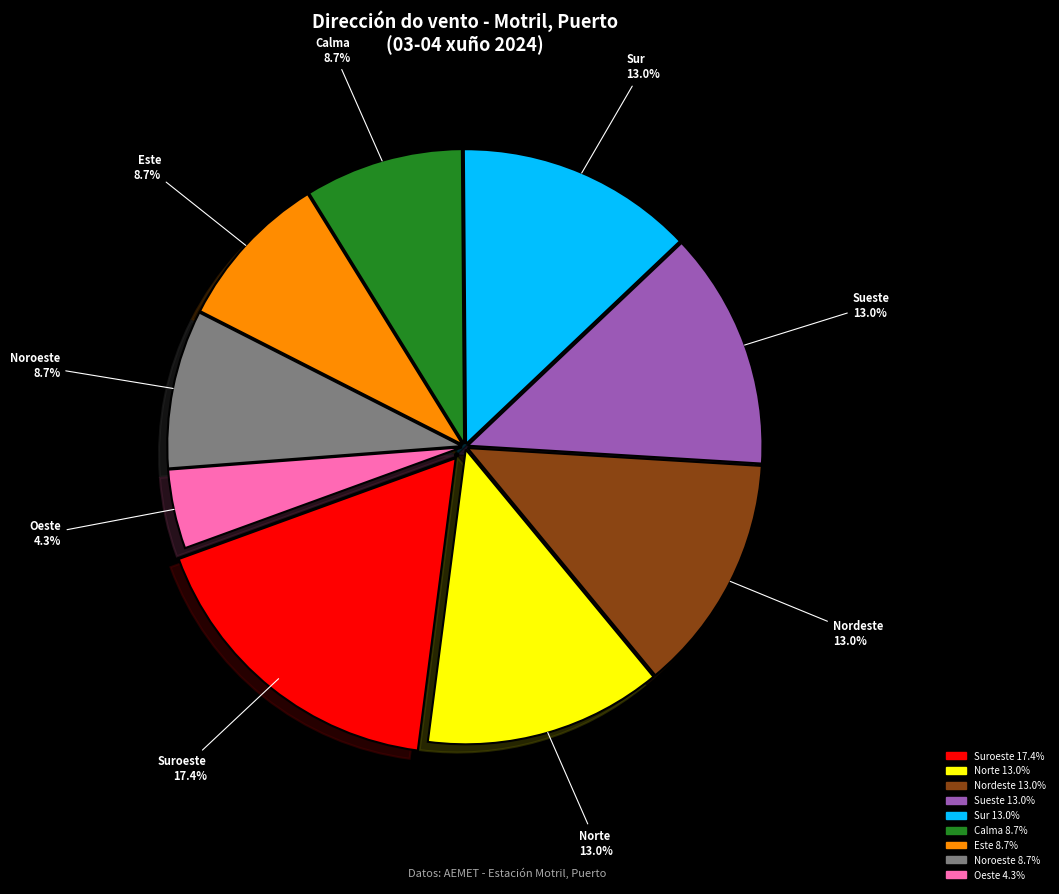

Does any single category account for the majority?

No